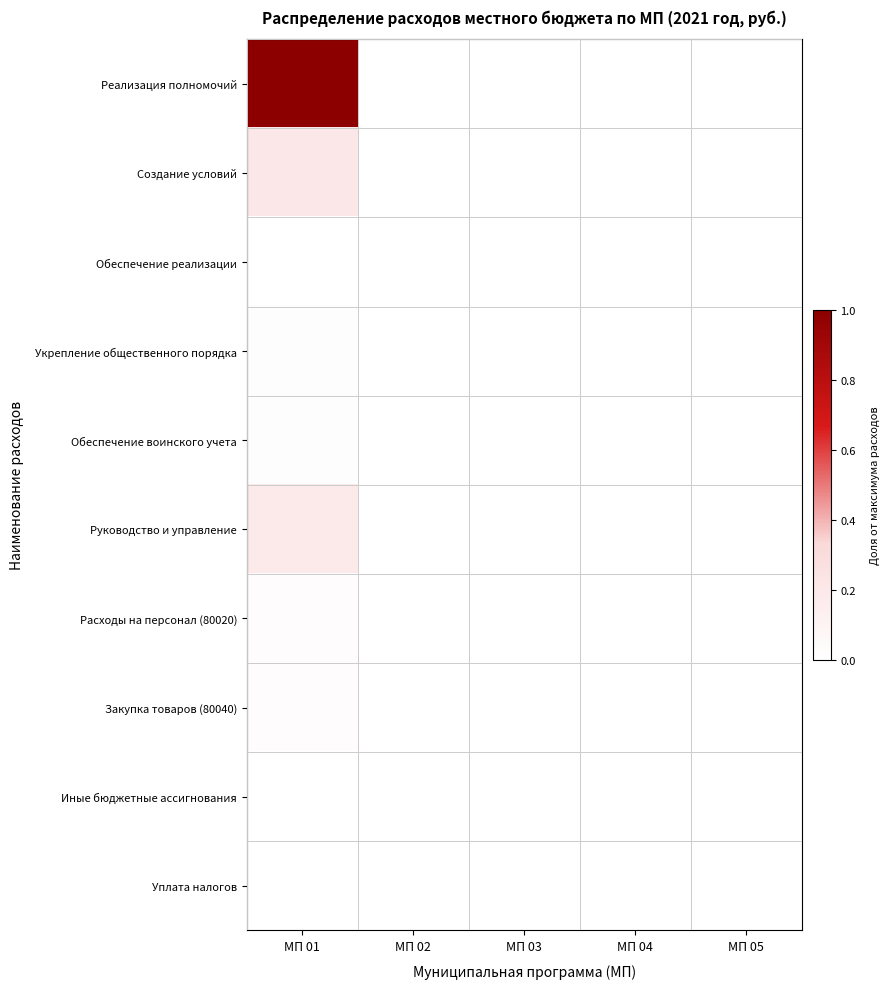

Which category has the highest value across all series?

МП 01